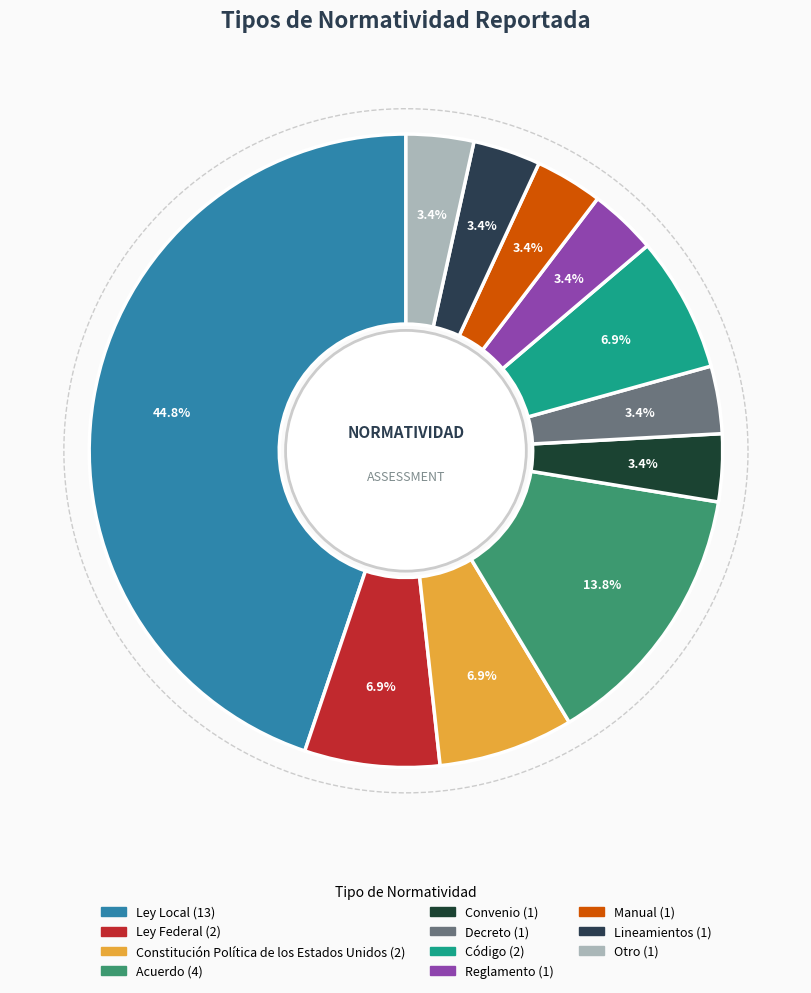

How many segments does this pie chart have?

11